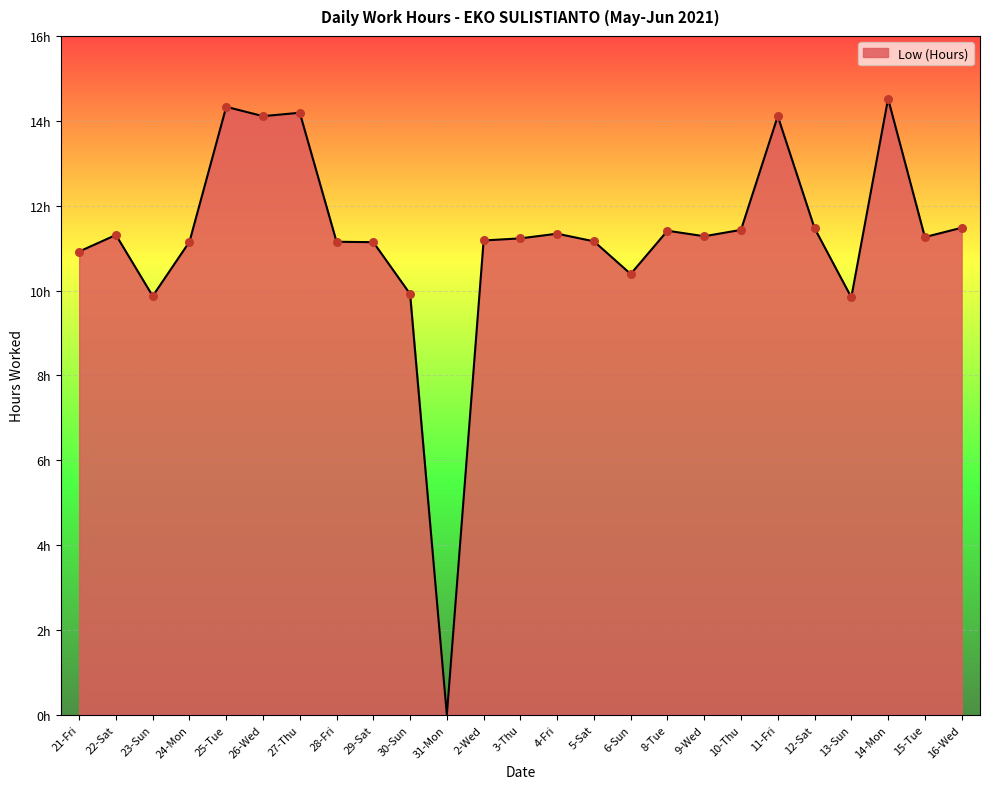

Is this an area chart (filled region under the line)?

Yes